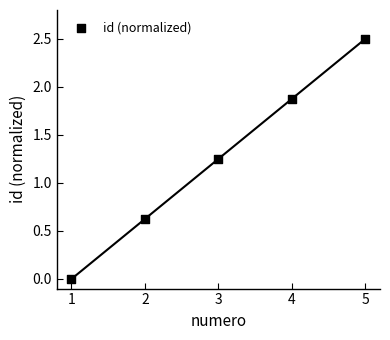

What is the range of X values (max minus min)?

4.0